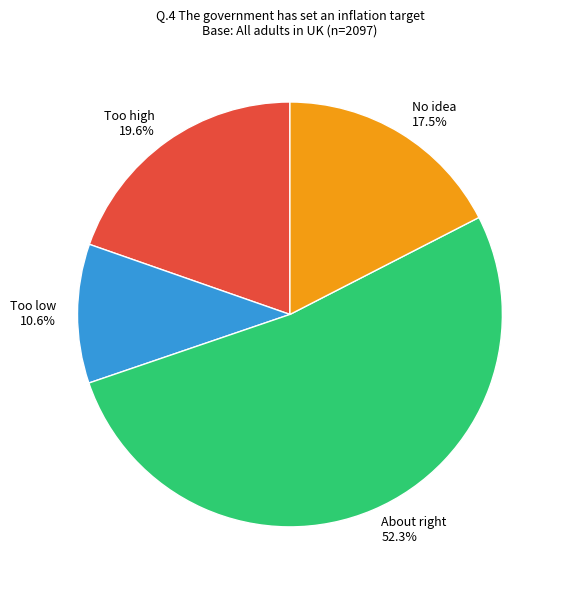

How many slices are in this pie chart?

4